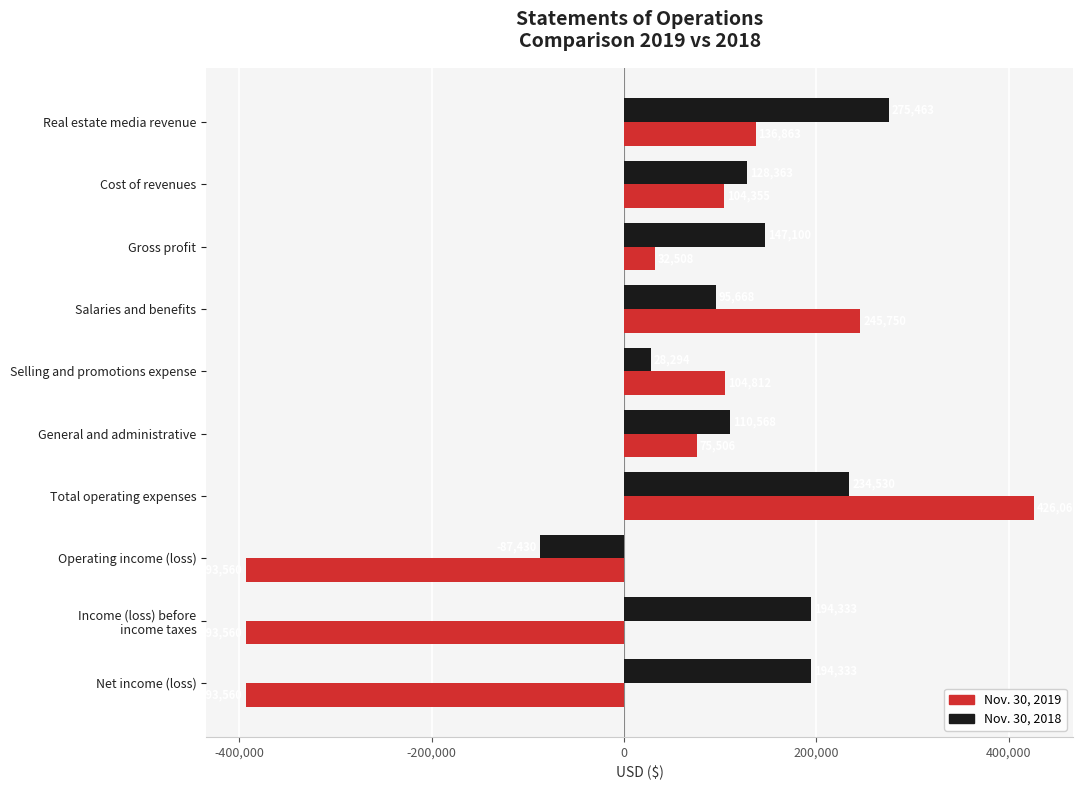

The Nov. 30, 2019 series shows 136863 at Real estate media revenue. True or false?

True